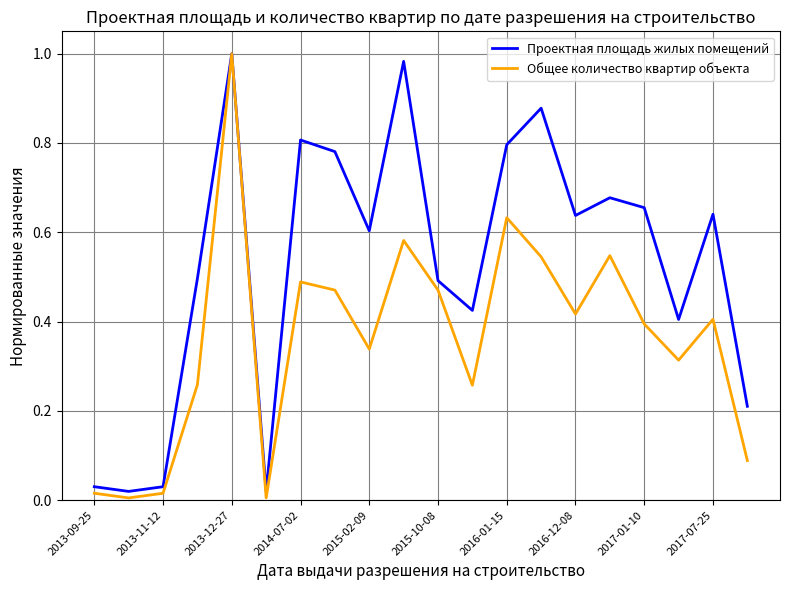

List the series in order of their overall mean, lowest first.

Общее количество квартир объекта, Проектная площадь жилых помещений